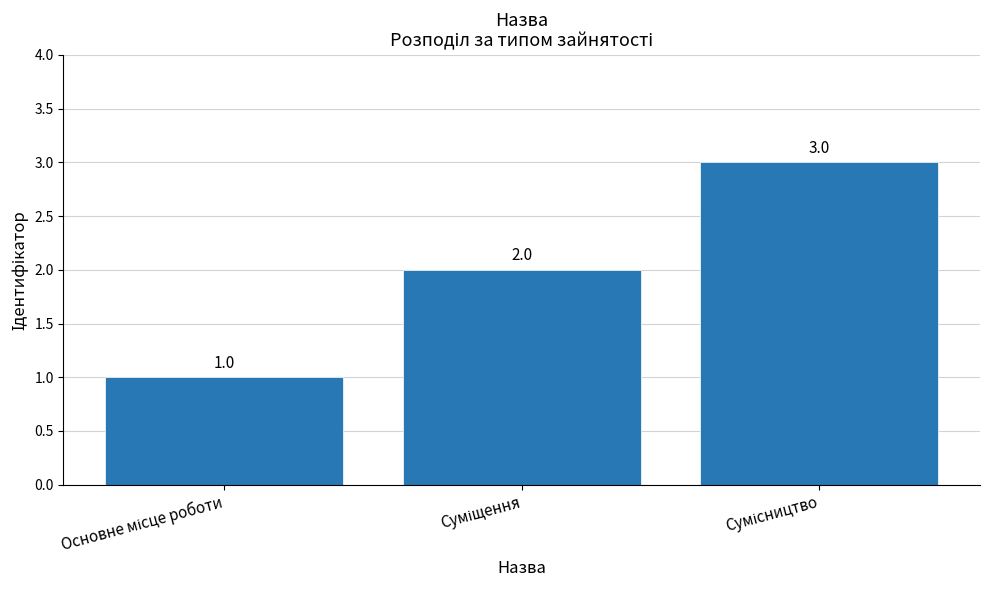

What is the value of the 2nd bar from the left?

2